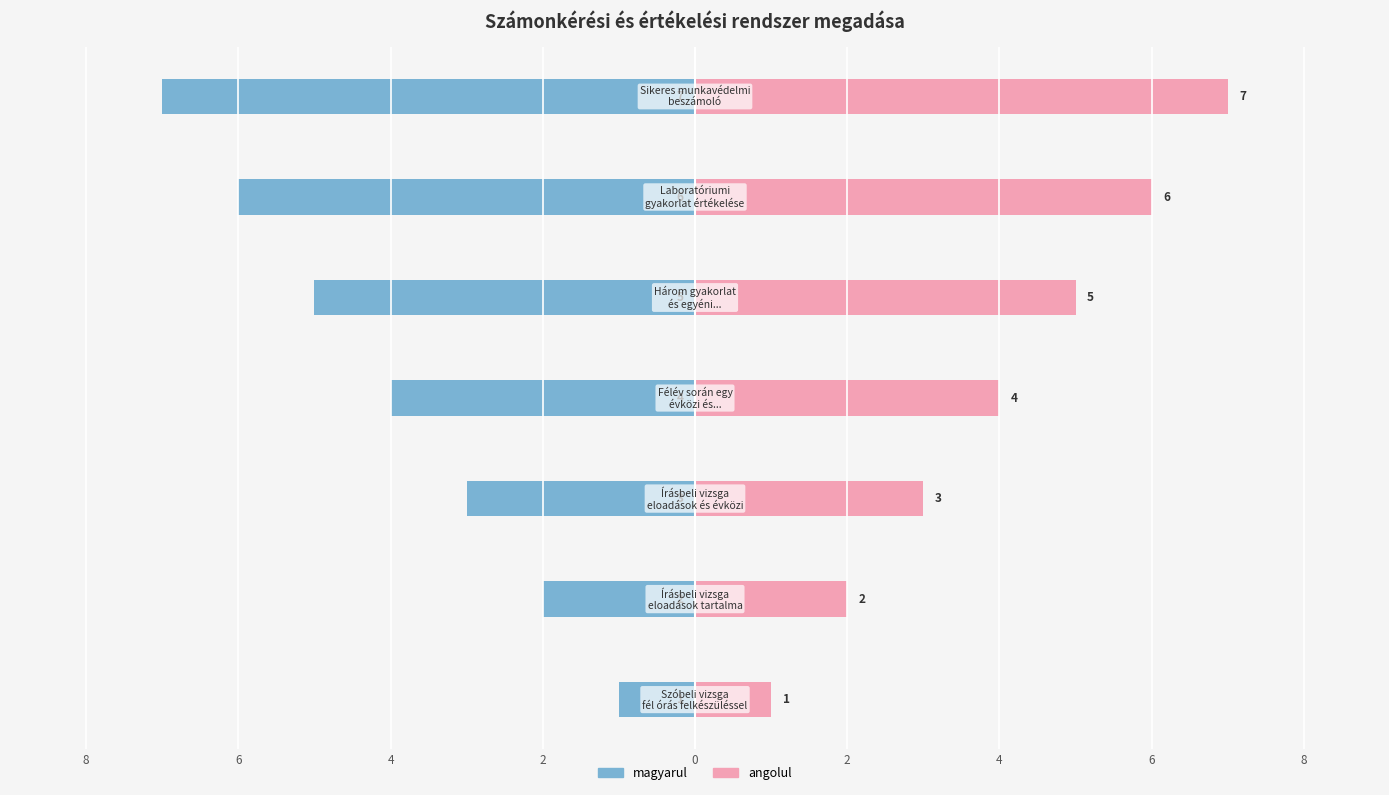

What is the difference between the maximum and minimum values in the angolul series?

6